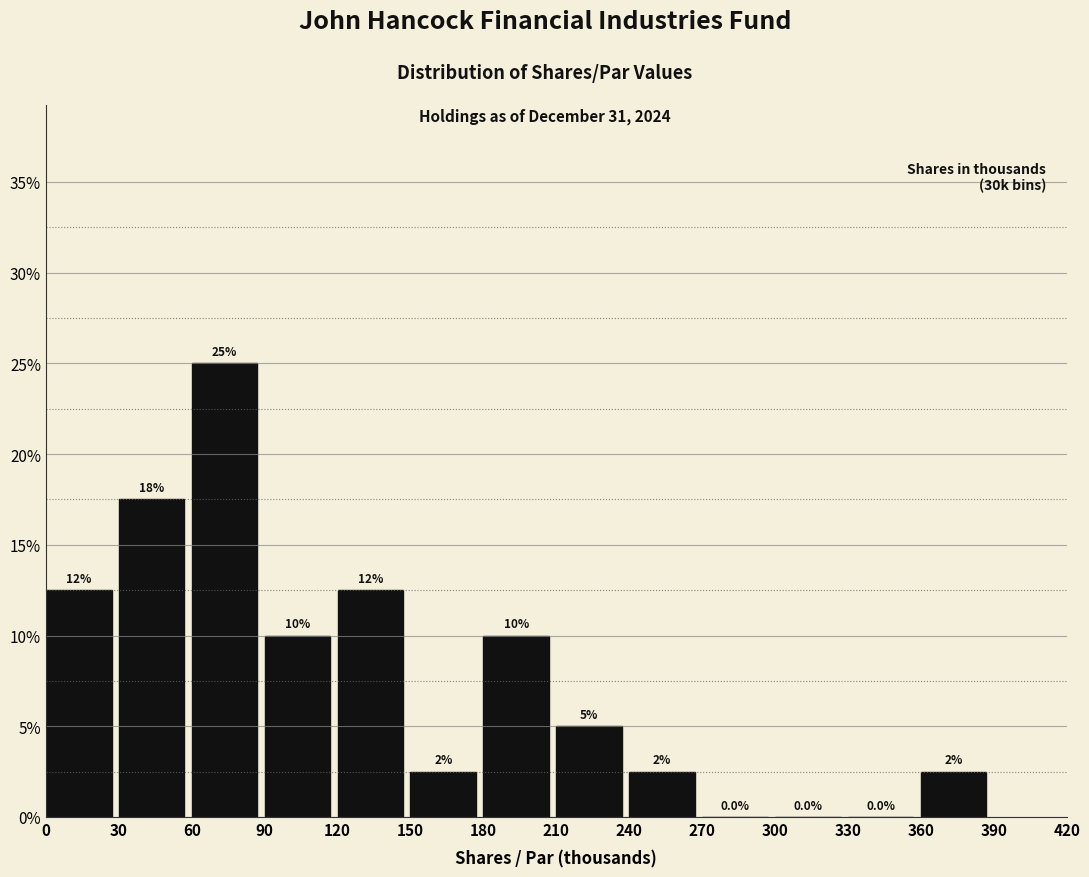

Which range on the x-axis has the tallest bar?

60 to 90